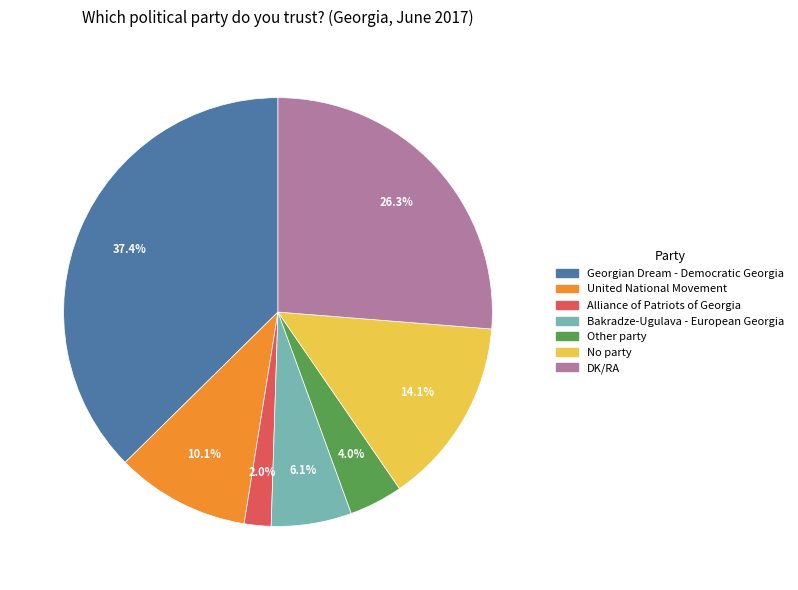

The Other party slice represents 4% of the pie. True or false?

True